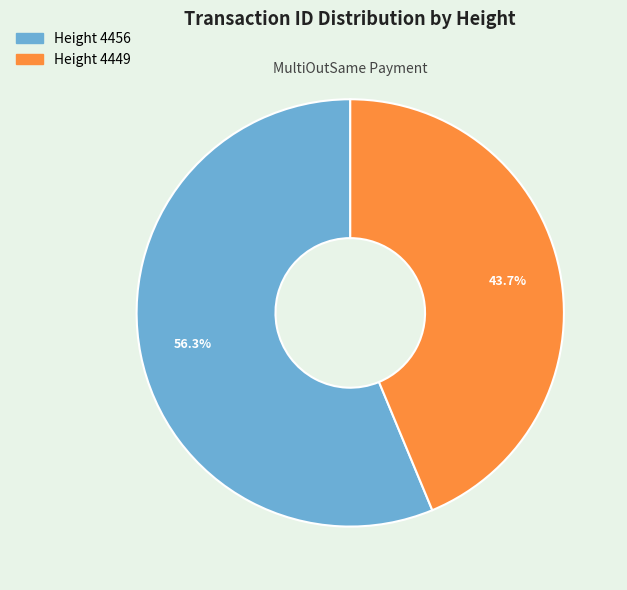

Is there a majority slice in this chart?

Yes